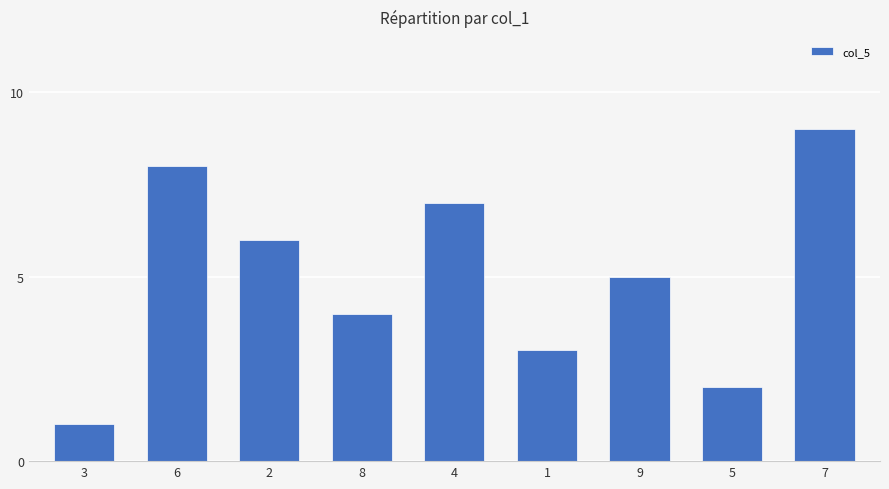

What is the difference between the values at 3 and 1?

2